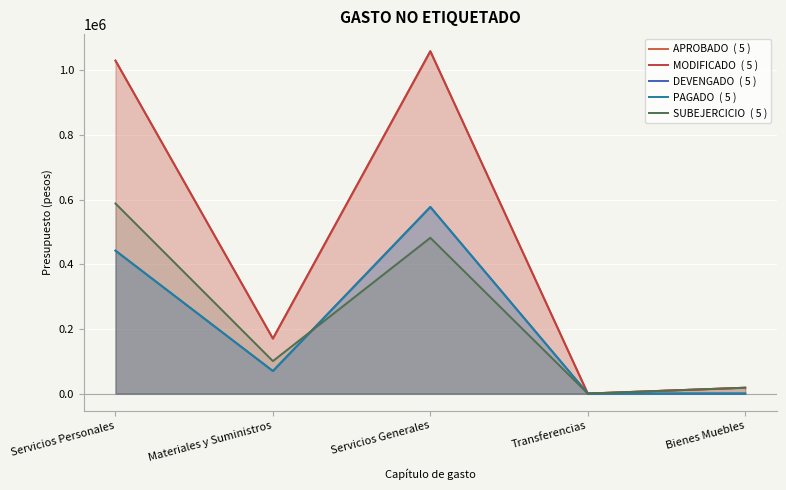

Rank the categories by MODIFICADO  ( 5 ) value from lowest to highest.

Transferencias, Bienes Muebles, Materiales y Suministros, Servicios Personales, Servicios Generales